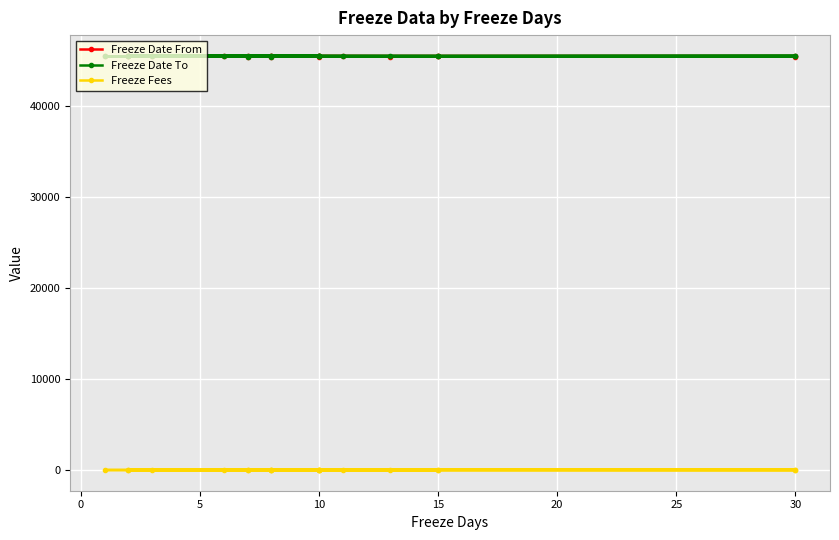

True or false: Freeze Date To has a value of 68621 at 5.

False